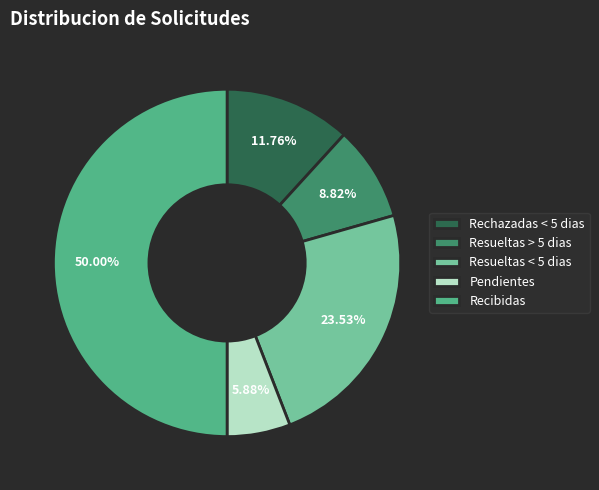

Rank the categories by value from lowest to highest.

Pendientes, Resueltas > 5 dias, Rechazadas < 5 dias, Resueltas < 5 dias, Recibidas